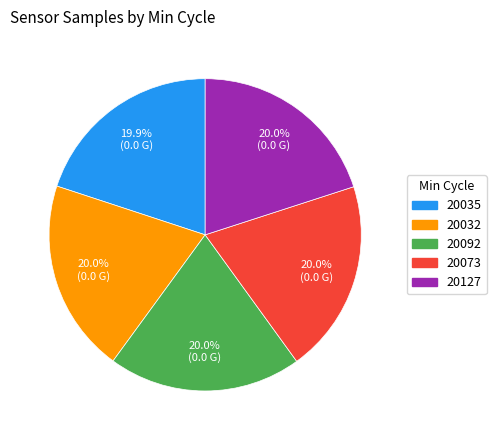

Is there a majority slice in this chart?

No